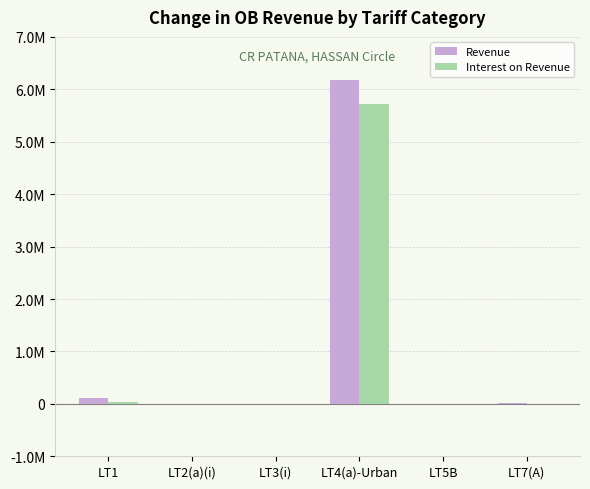

Are the bars grouped side by side (vs. stacked)?

Yes